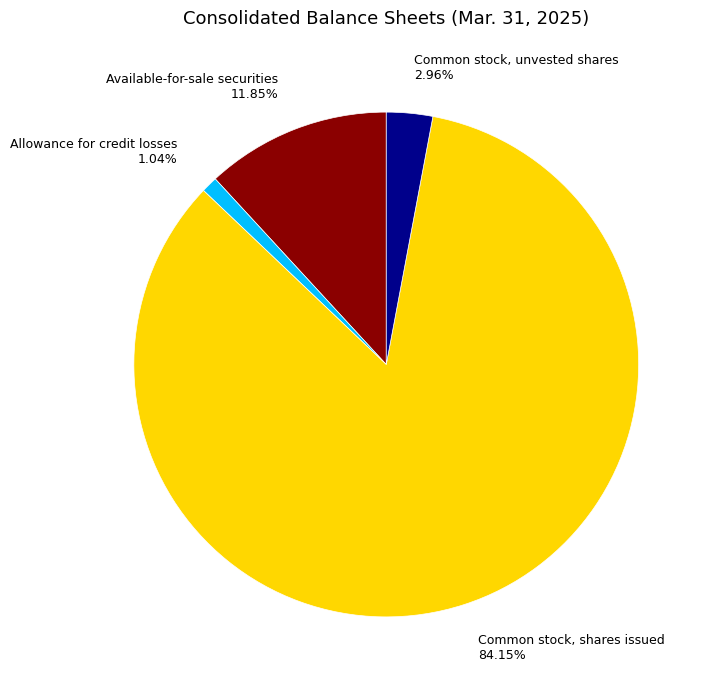

Does Common stock, shares issued account for over 50% of the chart?

Yes